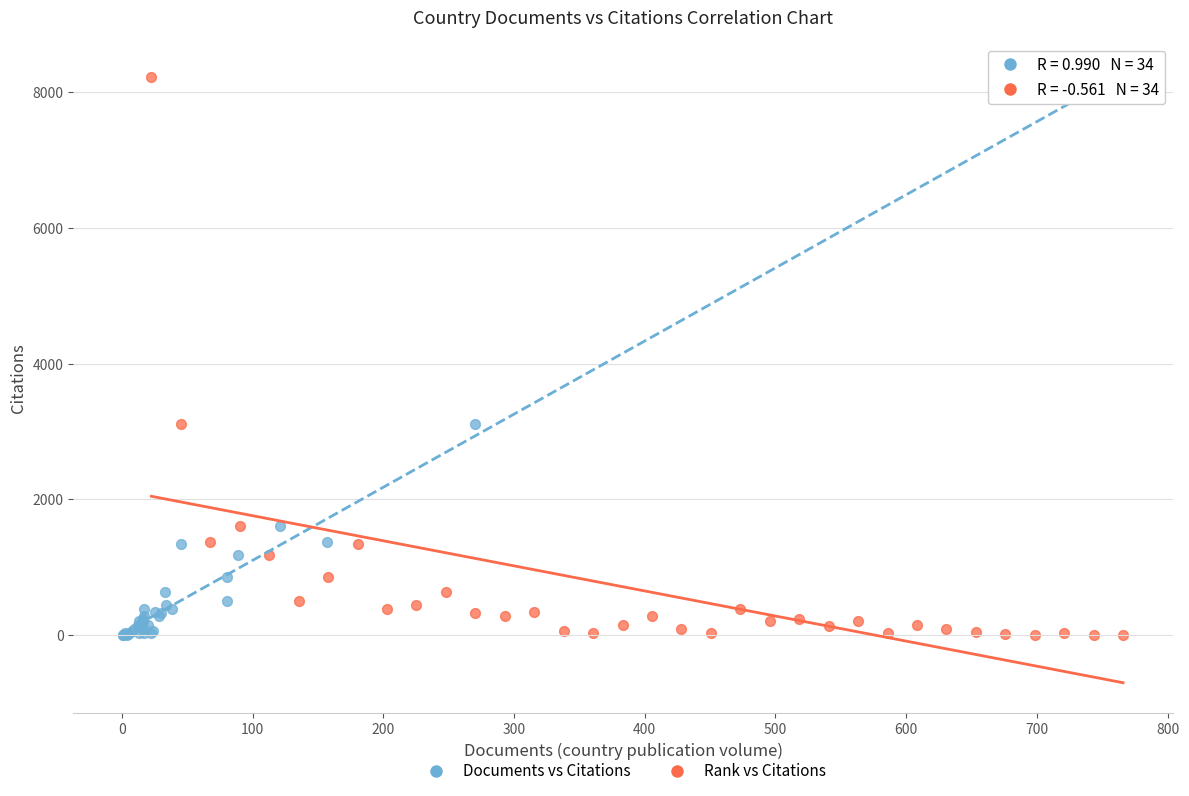

What are all the series names shown in the legend?

Documents vs Citations, Rank vs Citations